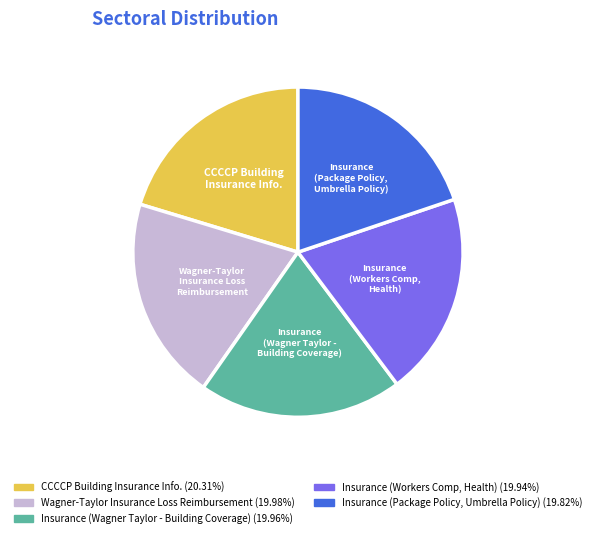

What is the ratio of the value at Wagner-Taylor Insurance Loss Reimbursement to the value at CCCCP Building Insurance Info.?

1.0